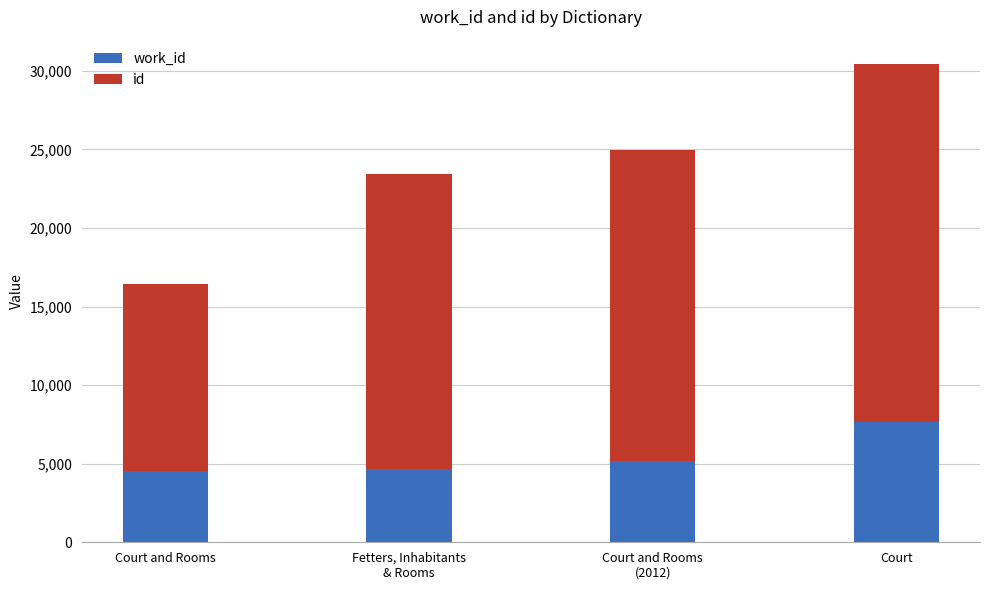

At which category is the sum across all series the highest?

Court